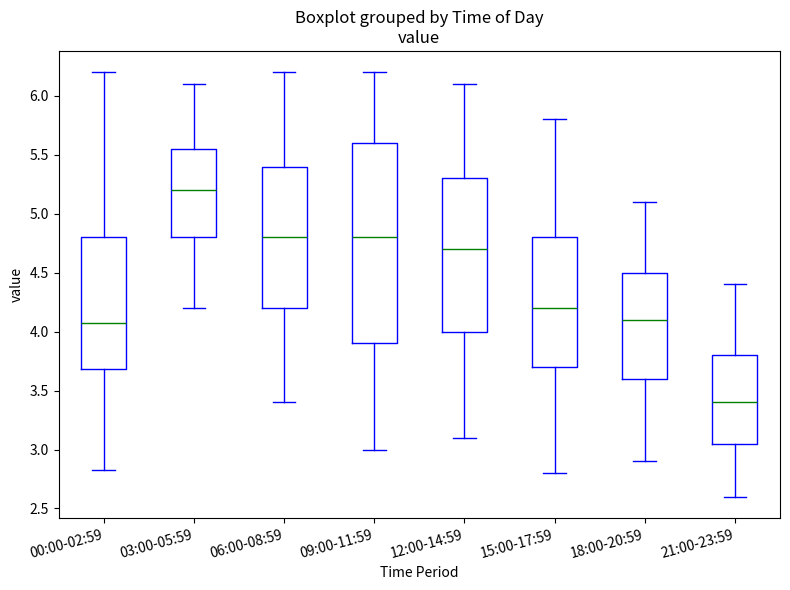

Where is the lower edge of the box for 18:00-20:59 on the y-axis? The values are not printed on the chart, so give them approximately, as read against the axis.

3.60